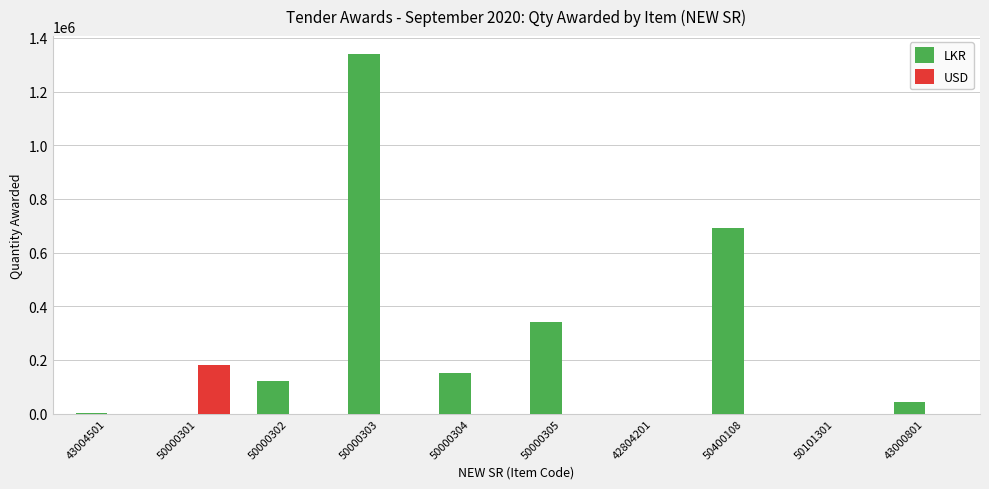

What is the sum of the LKR values at 50000301 and 50000303?

1340000